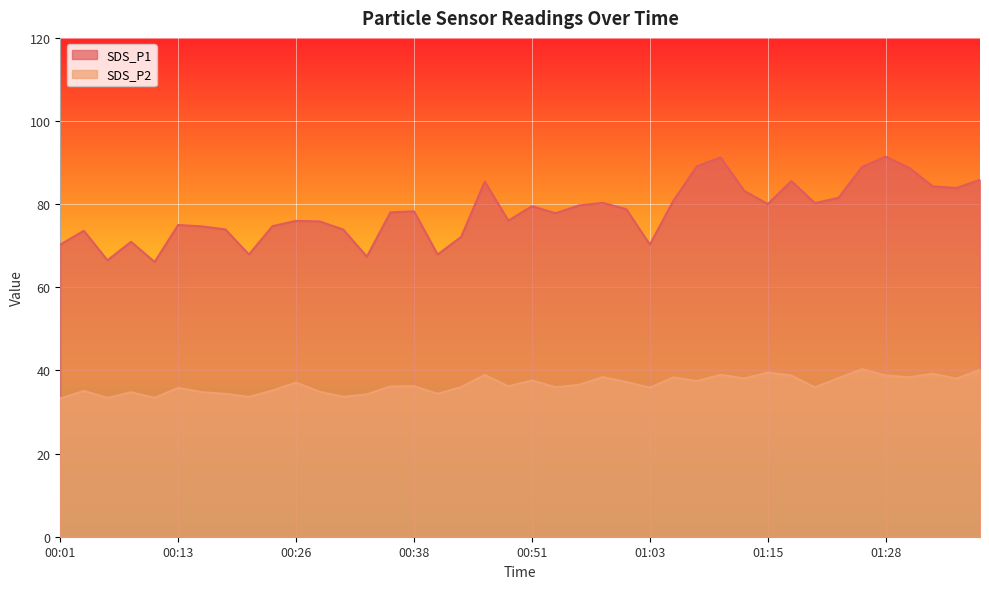

At how many categories does at least one series exceed 69?

35